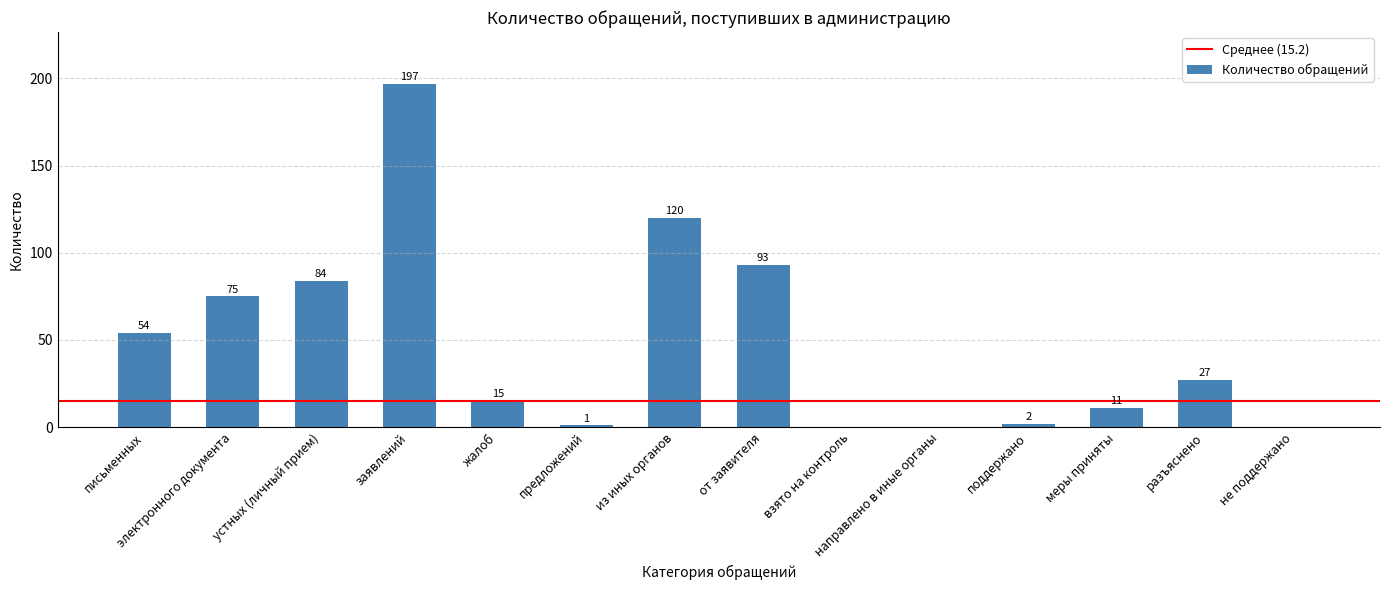

Which label corresponds to the largest value in the chart?

заявлений